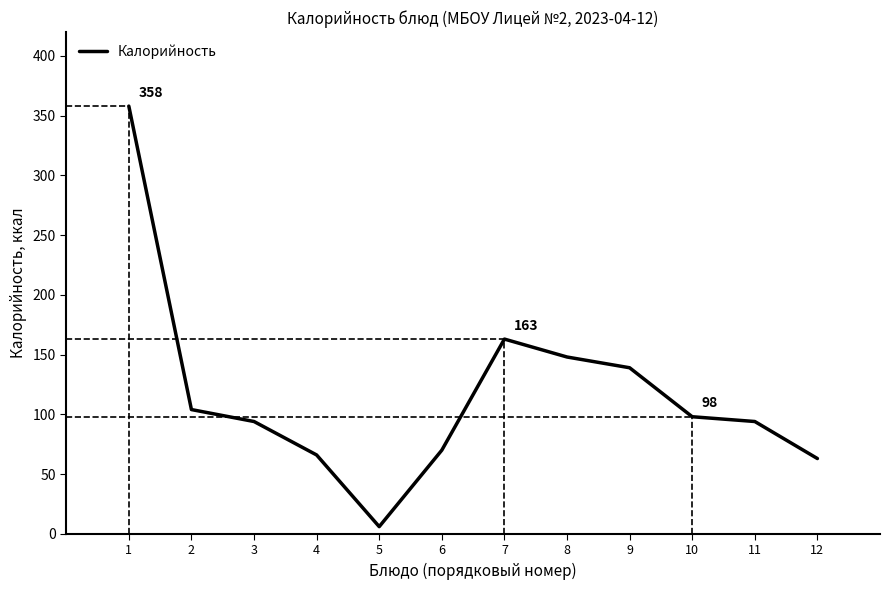

Count the number of data series in this chart.

1